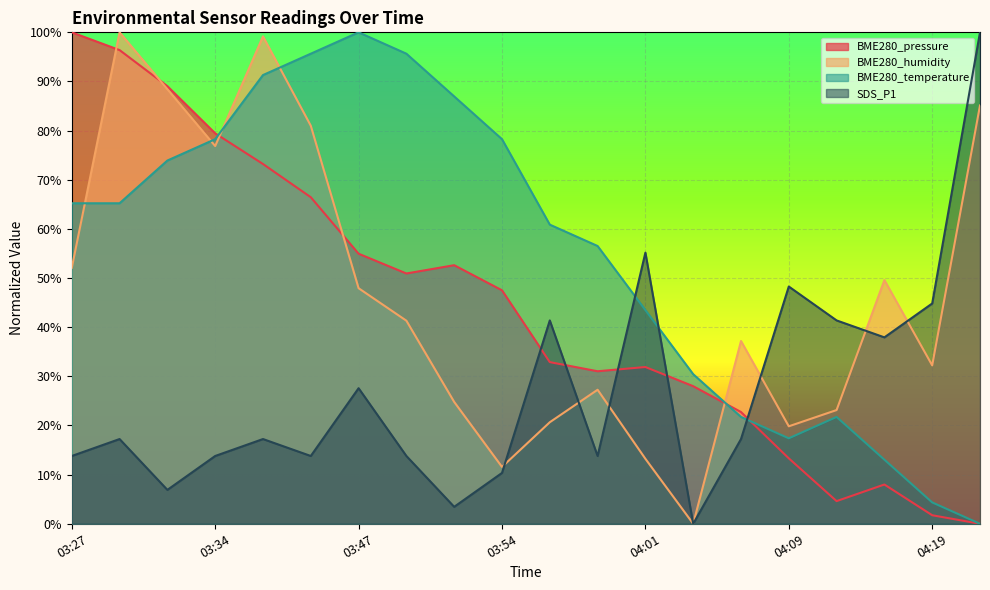

What position from the left is 03:49?

8